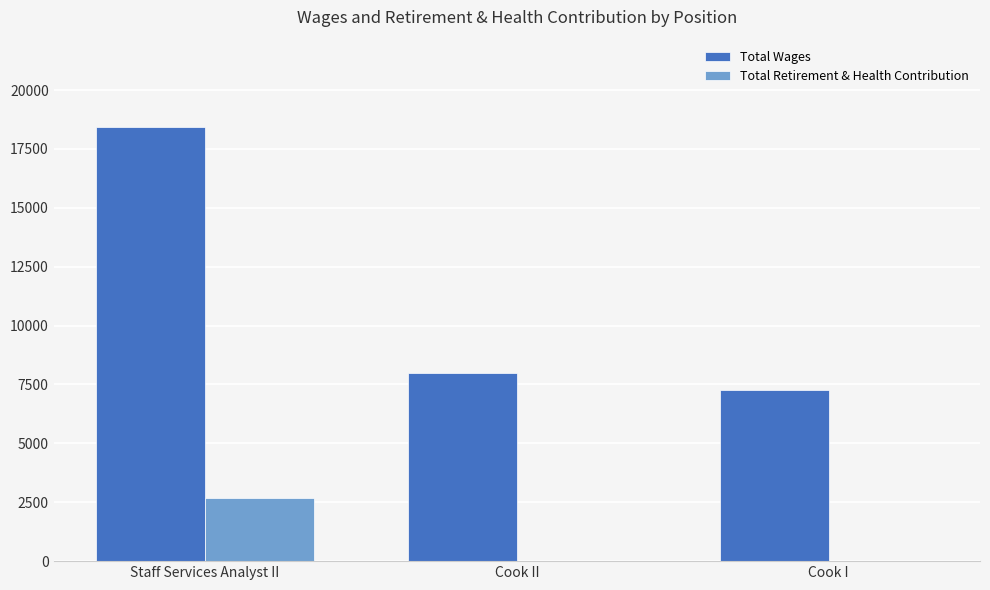

Reading left to right, list all the values displayed in this chart.

Total Wages: 18448	7968	7281
Total Retirement & Health Contribution: 2682	0	0